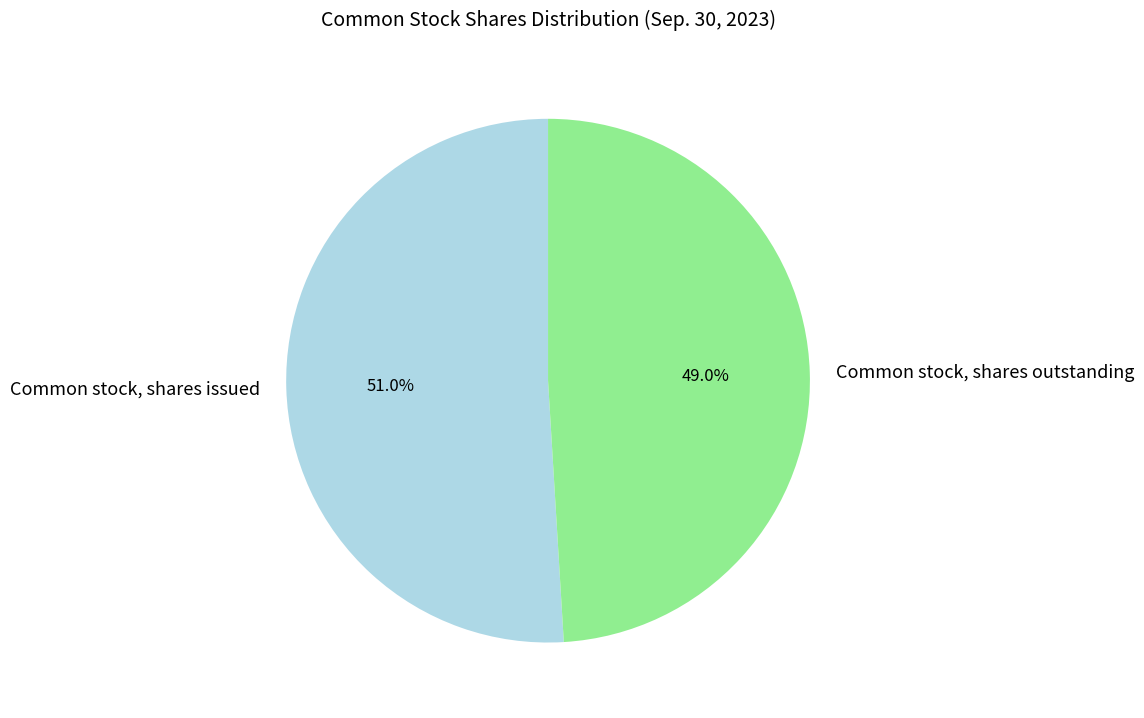

Count the number of slices in the pie.

2